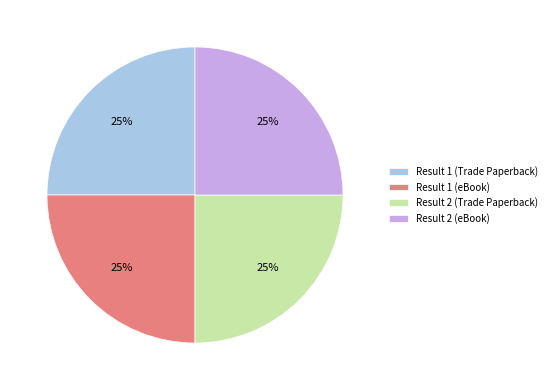

To the nearest percent, what portion does Result 2 (Trade Paperback) represent?

25%